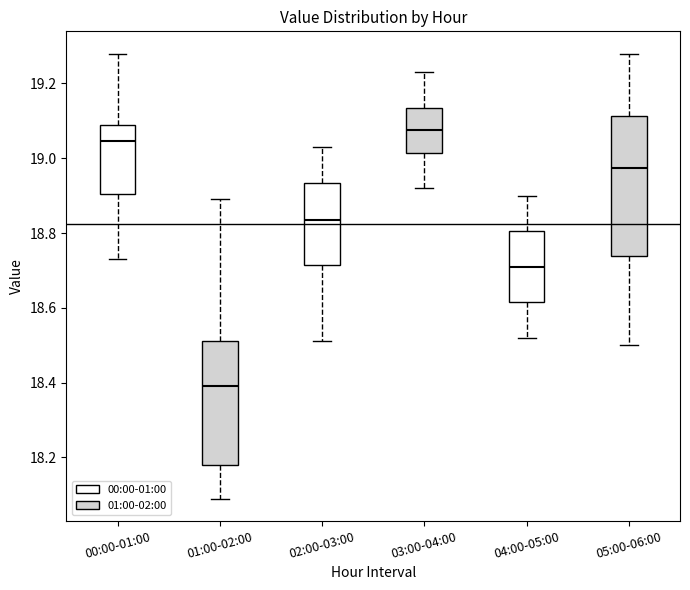

Reading left to right, transcribe this box plot: for each box, give where its median line is, the range the box spans, and where its two whiskers end, as read against the y-axis. The values are not printed on the chart, so give them approximately, as read against the axis.

00:00-01:00: median 19.04, box 18.90 to 19.10, whiskers 18.74 to 19.28
01:00-02:00: median 18.40, box 18.18 to 18.52, whiskers 18.10 to 18.90
02:00-03:00: median 18.84, box 18.72 to 18.94, whiskers 18.52 to 19.04
03:00-04:00: median 19.08, box 19.02 to 19.14, whiskers 18.92 to 19.24
04:00-05:00: median 18.72, box 18.62 to 18.80, whiskers 18.52 to 18.90
05:00-06:00: median 18.98, box 18.74 to 19.12, whiskers 18.50 to 19.28